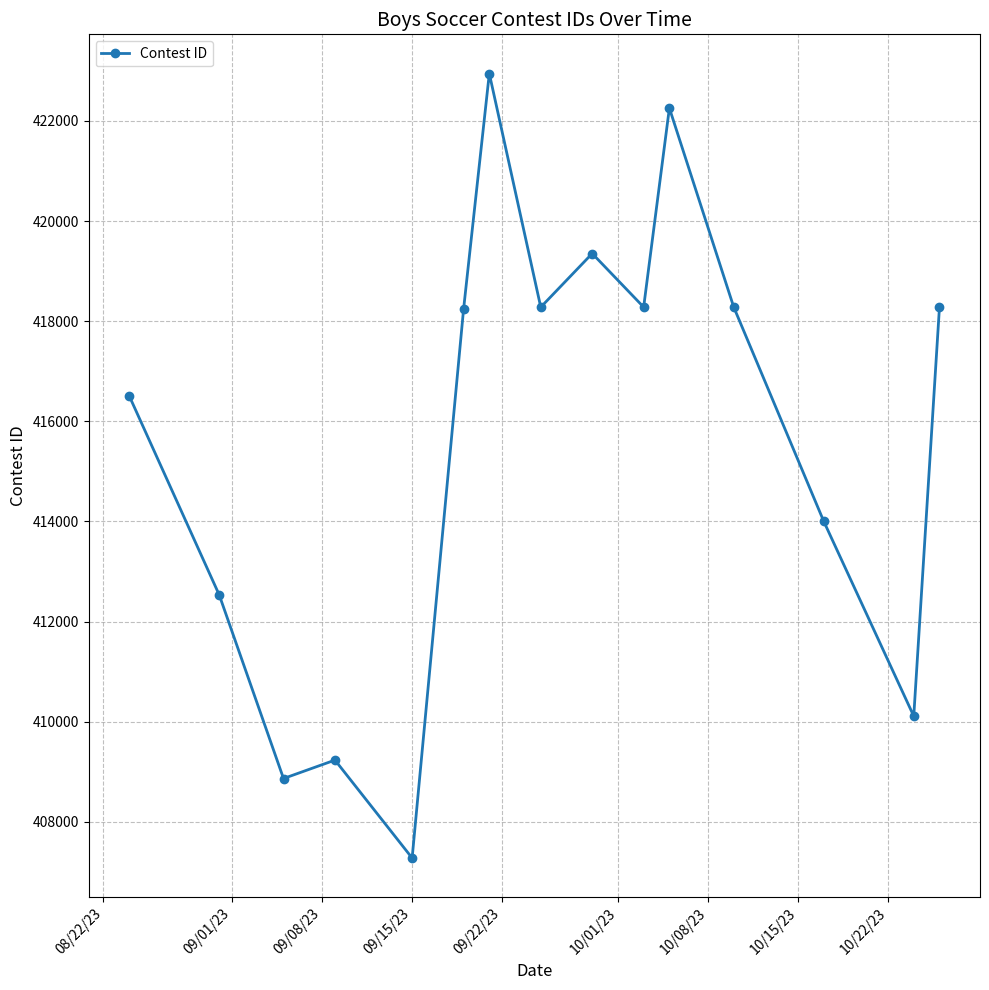

What is the greatest value displayed?

422945